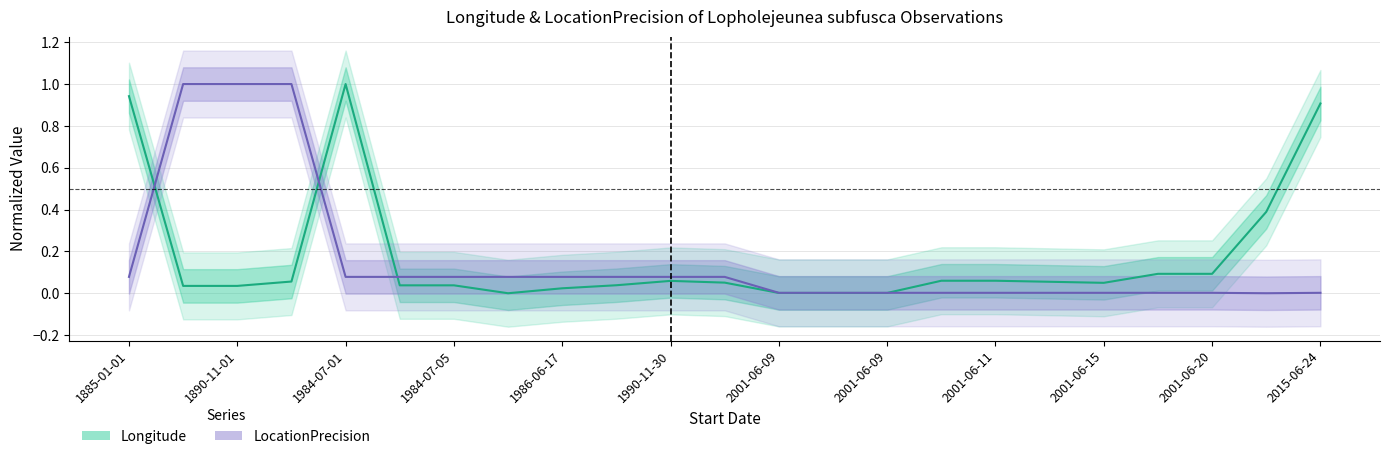

Is it true that Longitude (normalized) equals 0.0 at 1984-07-05?

True